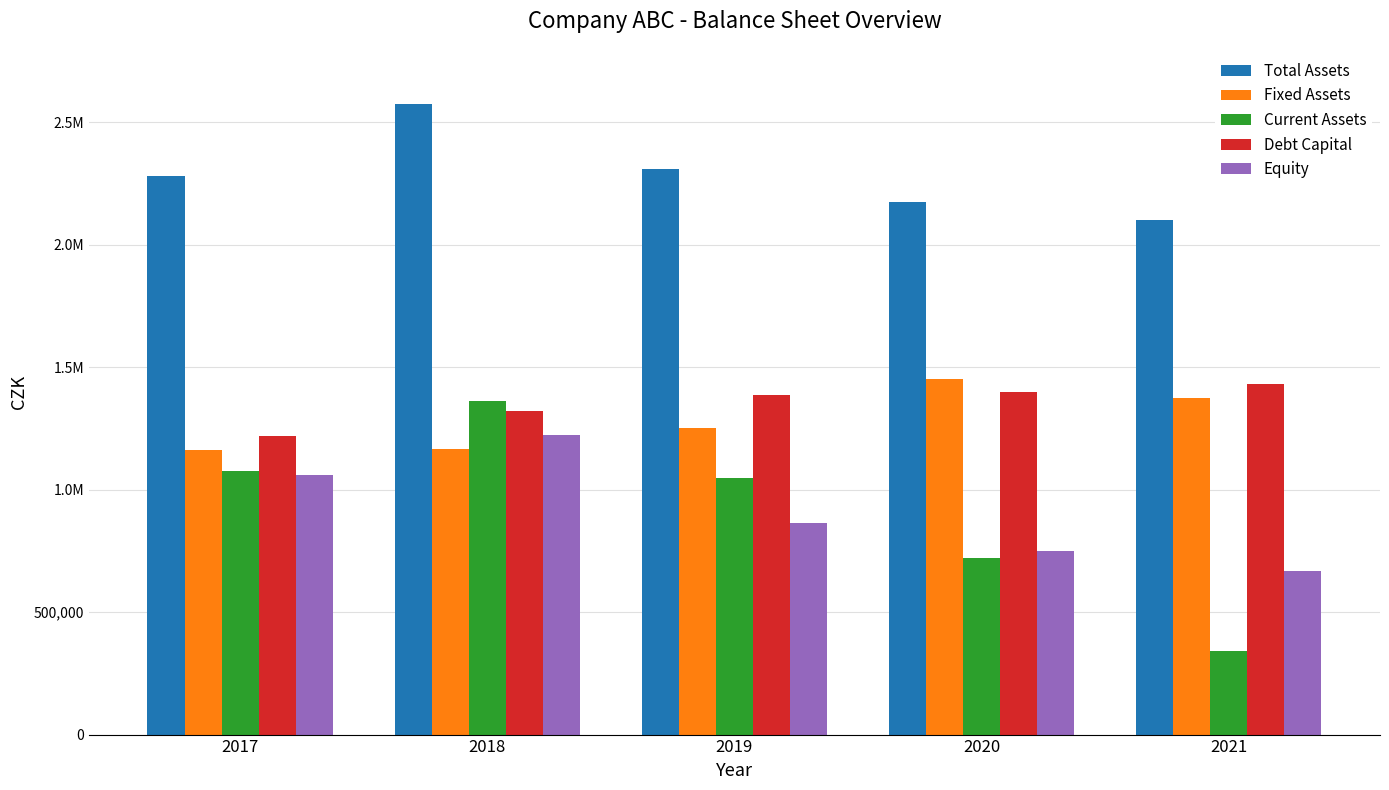

The Fixed Assets series shows 1163979 at 2017. True or false?

True